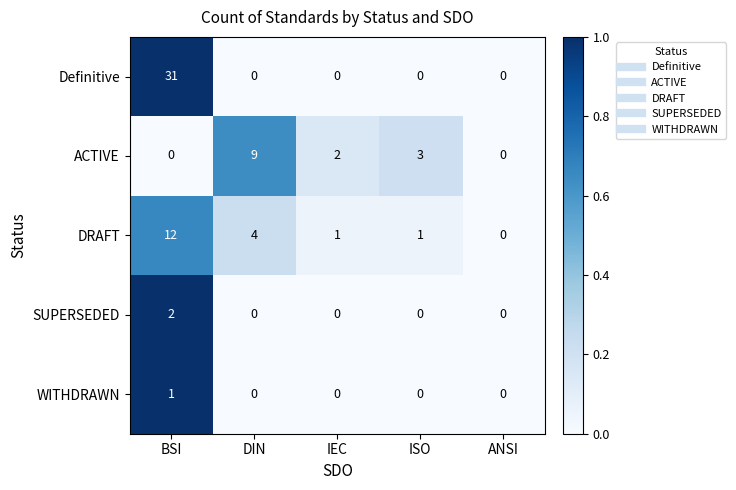

True or false: Definitive has a value of 19 at ANSI.

False